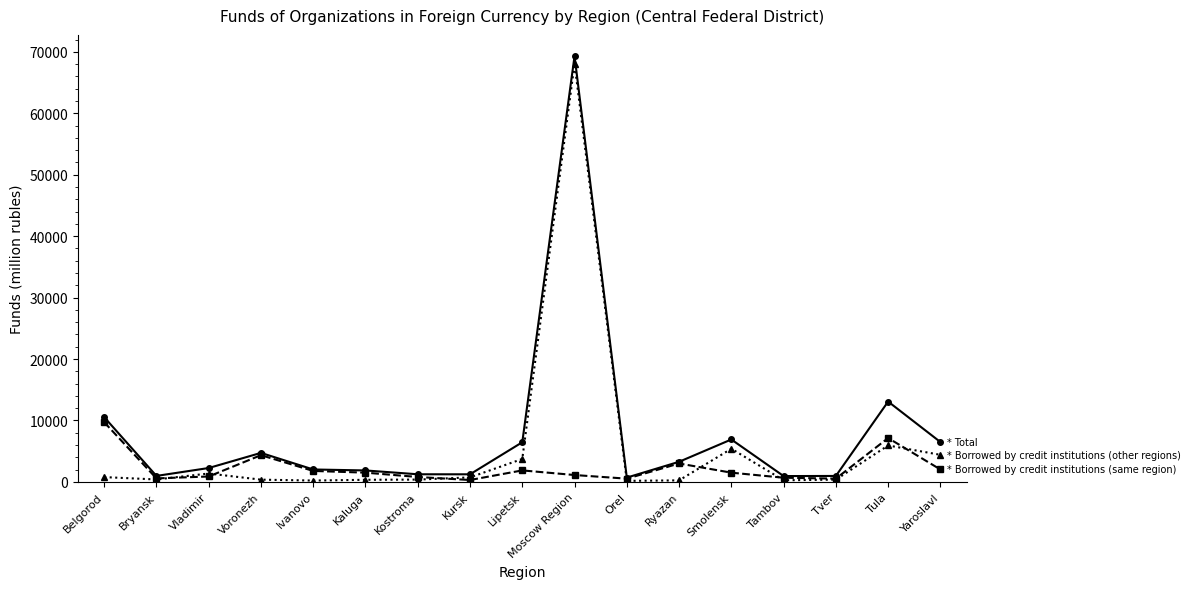

At which category is the sum across all series the highest?

Moscow Region